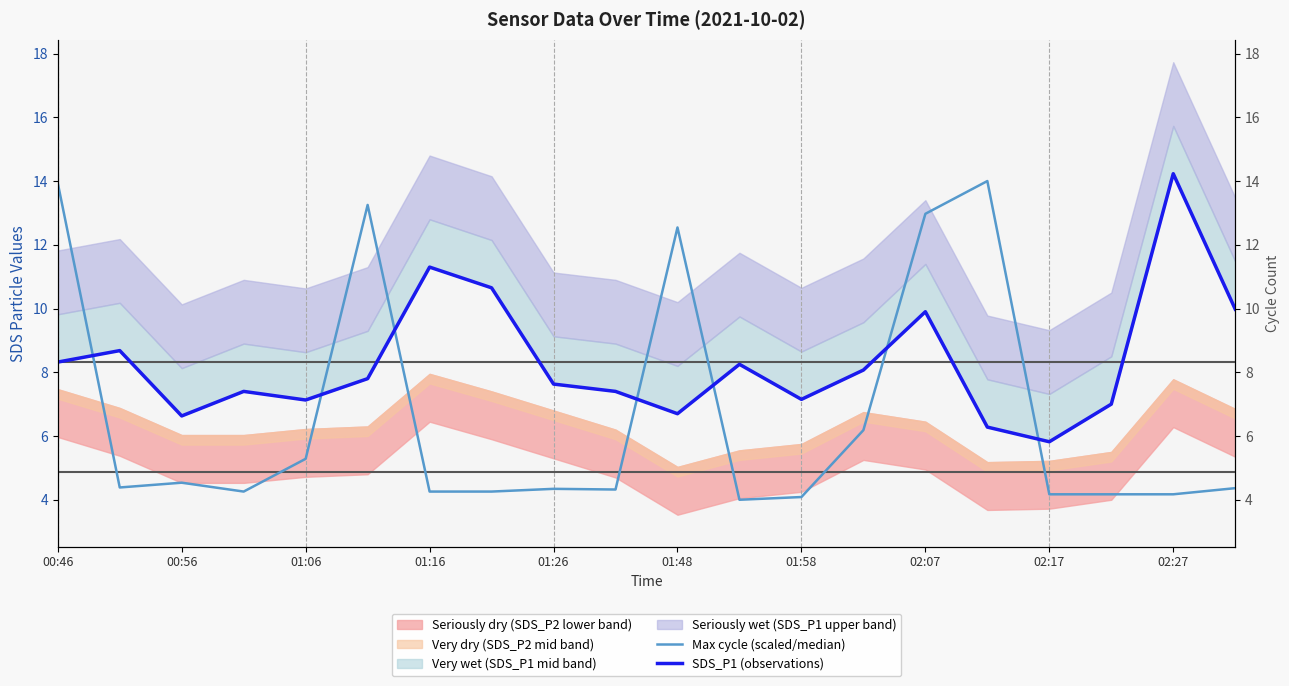

Where does the SDS_P1 (observations) series first go above 7?

00:46